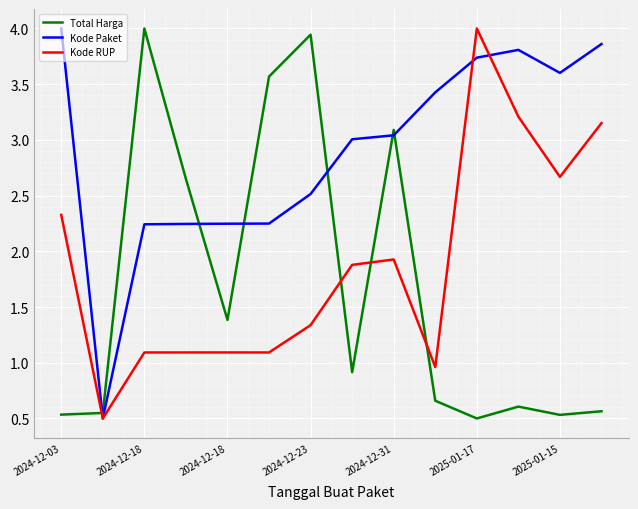

After their last crossing, which series has the higher values: Total Harga or Kode RUP?

Kode RUP